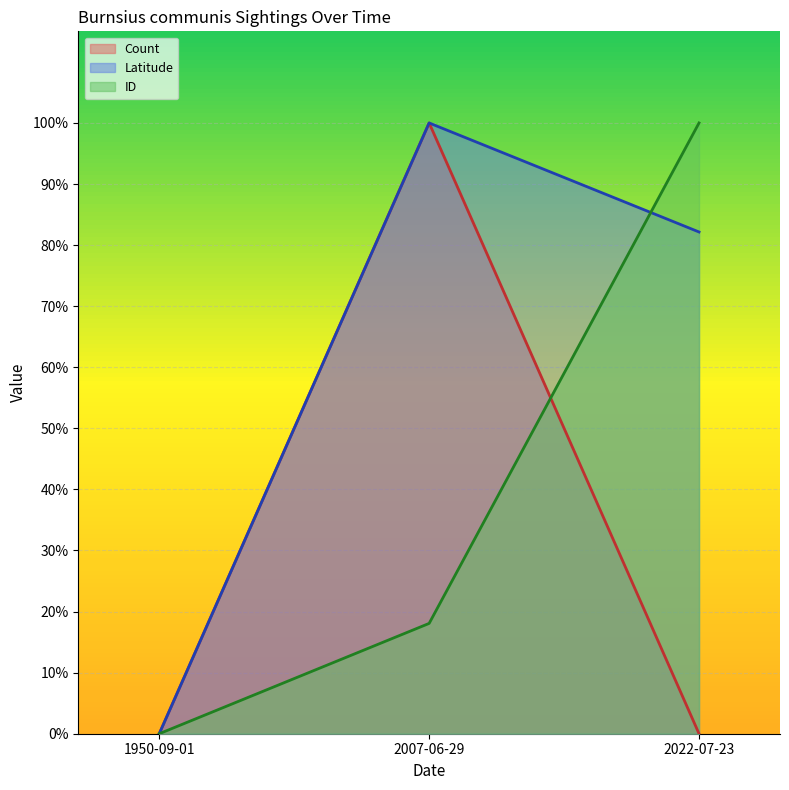

Rank the categories by Latitude value from lowest to highest.

1950-09-01, 2022-07-23, 2007-06-29